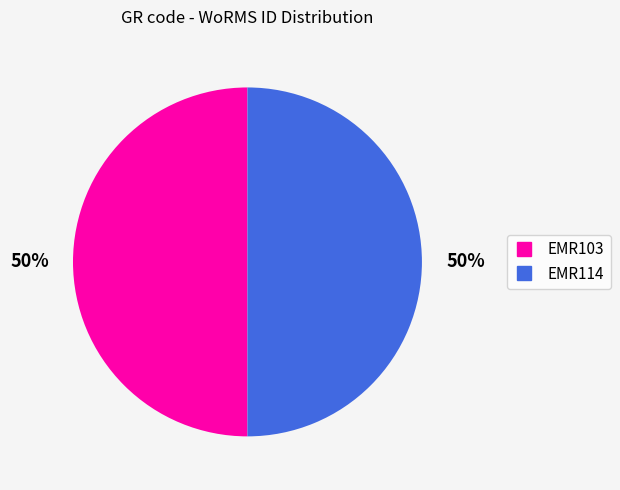

Combined, do EMR114 and EMR103 account for over 50%?

Yes